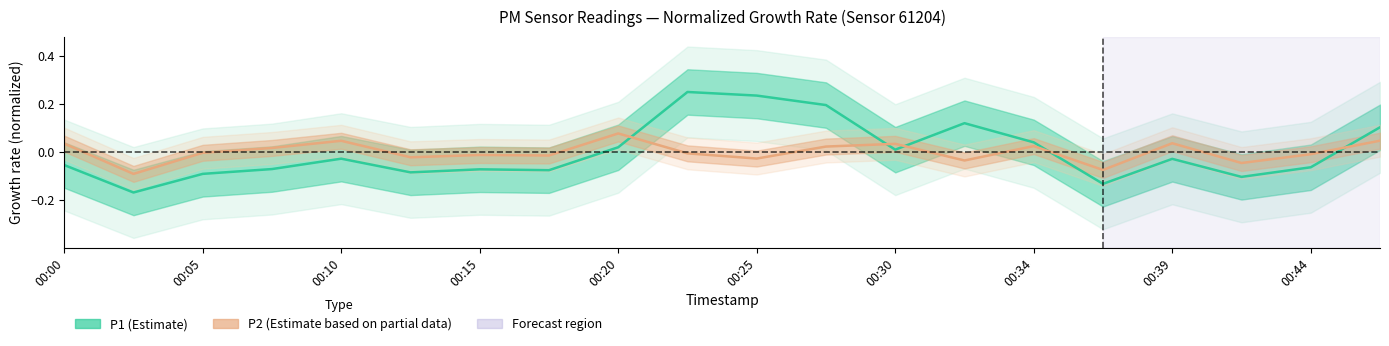

Count the number of categories in the chart.

20